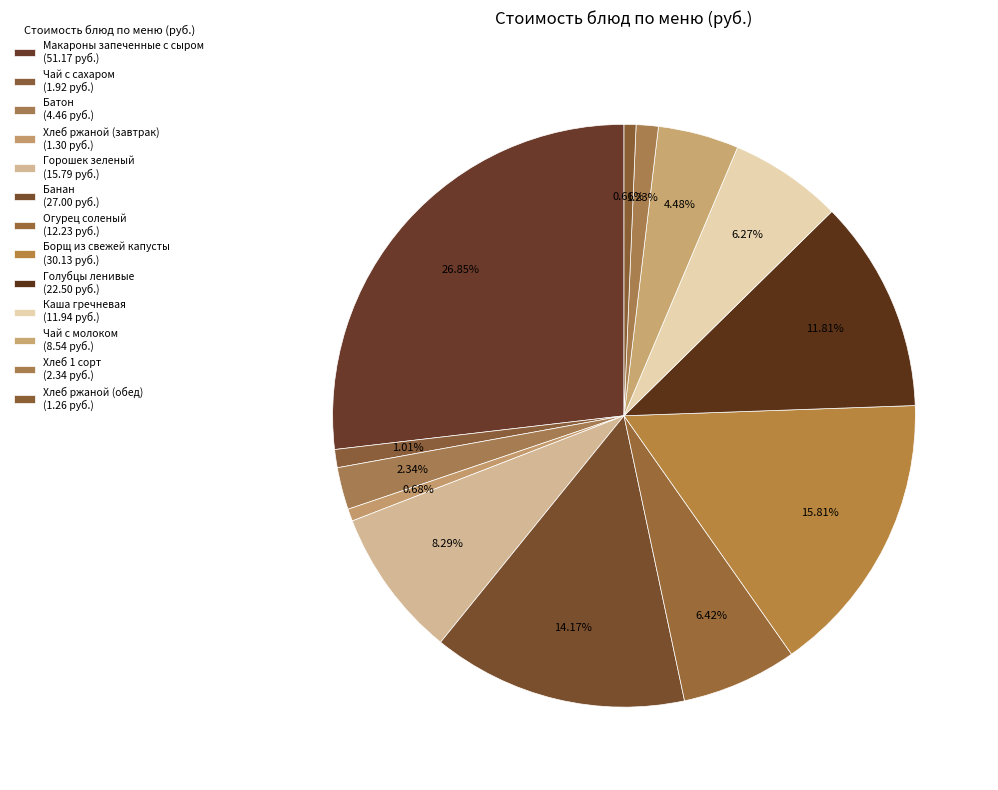

How much of the chart is everything except Хлеб ржаной (завтрак)?

99.3%